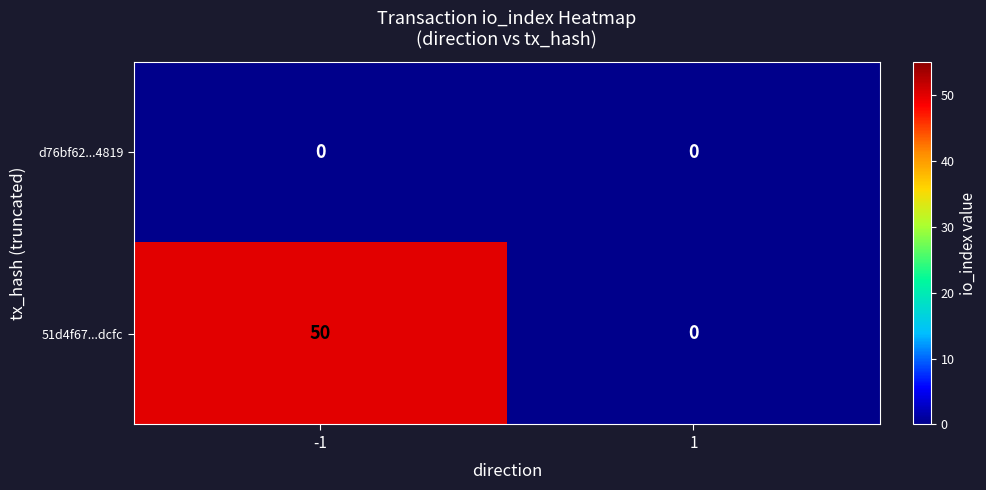

Which series changed the most between -1 and 1?

51d4f67...dcfc